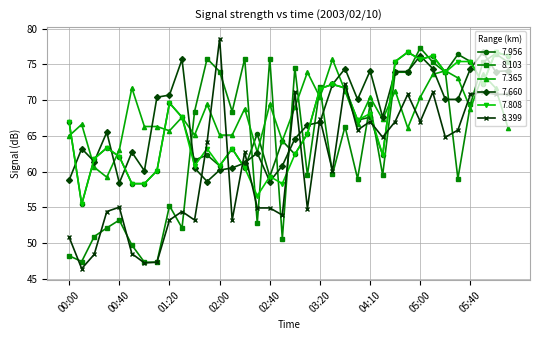

What is the smallest value displayed?

46.4